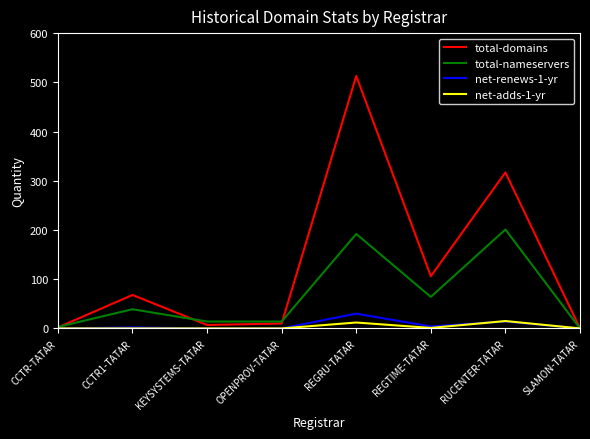

Which series has the largest range (max minus min)?

total-domains